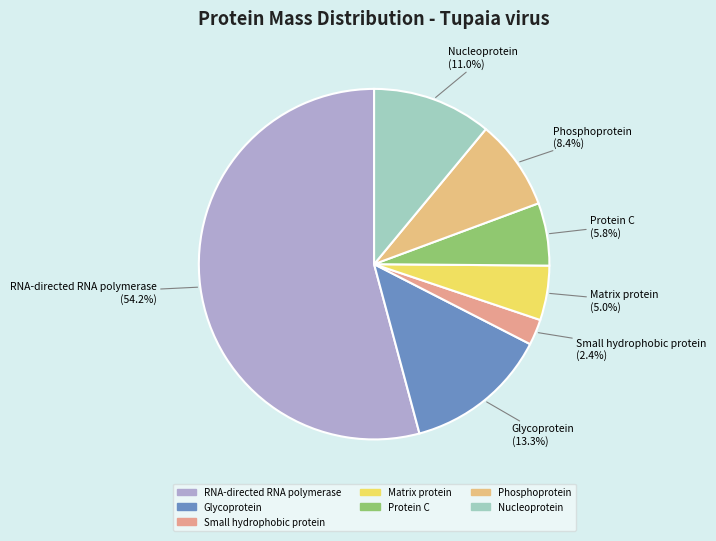

Does any single category account for the majority?

Yes